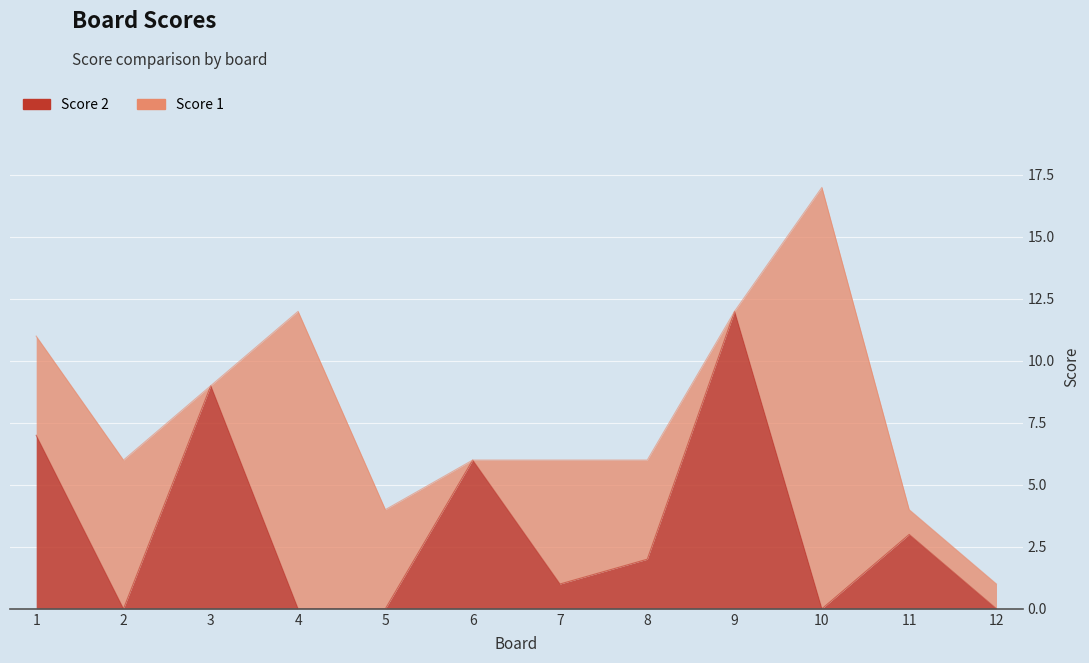

What is the sum of the values at 7 and 1?

8